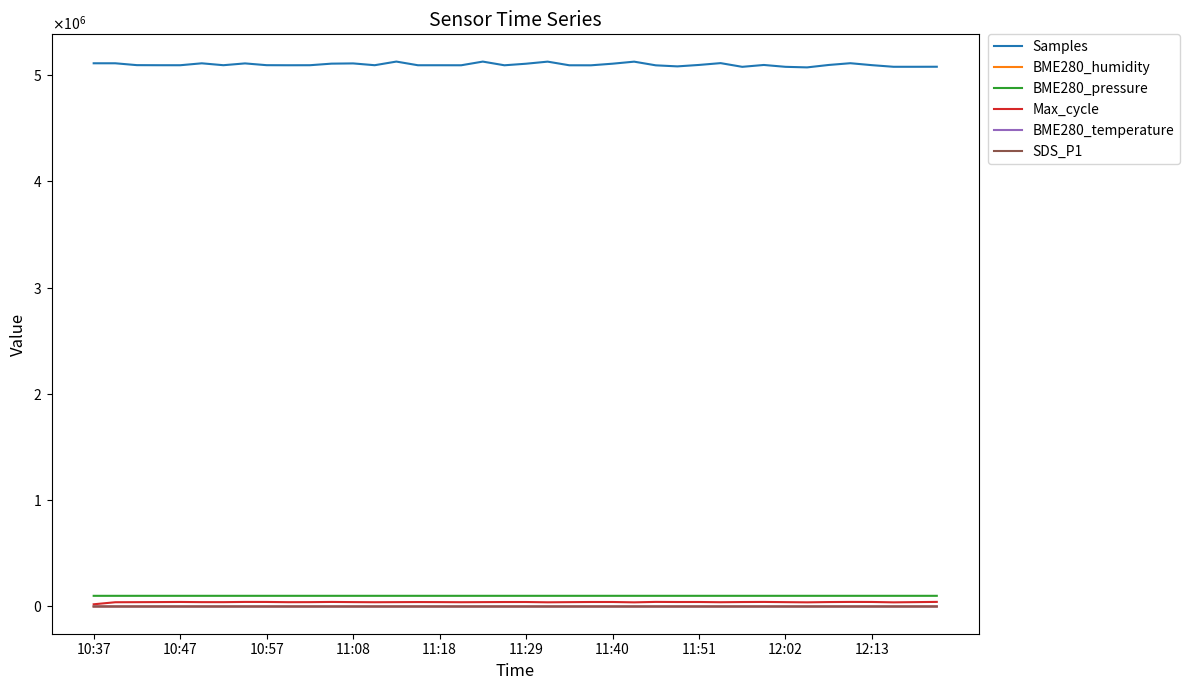

Does the chart have visible grid lines?

No